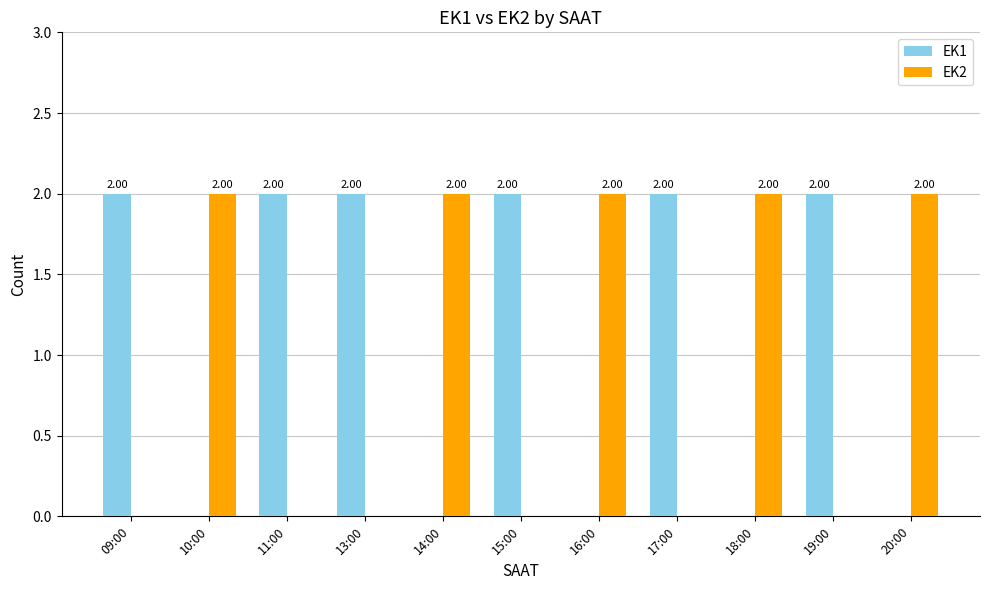

What is the sum of the EK1 values at 11:00 and 15:00?

4